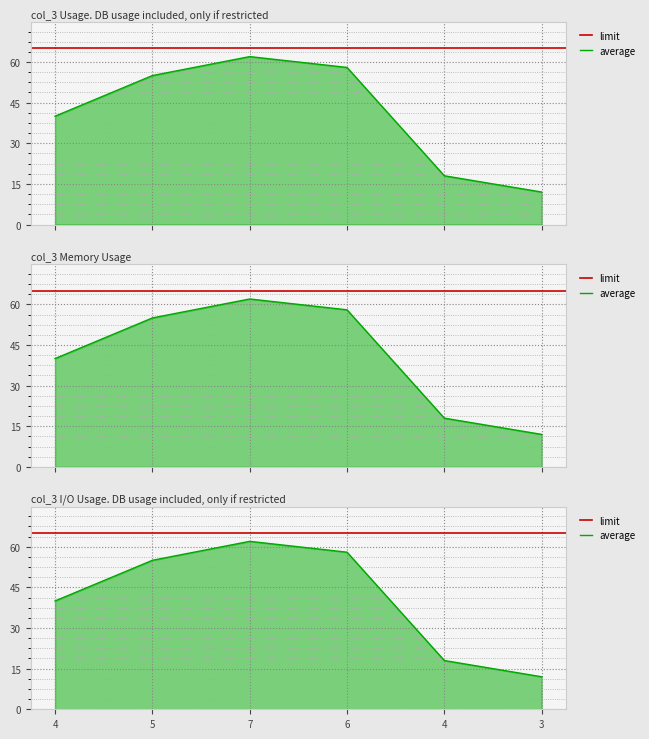

What is the difference between the maximum and minimum values?

50